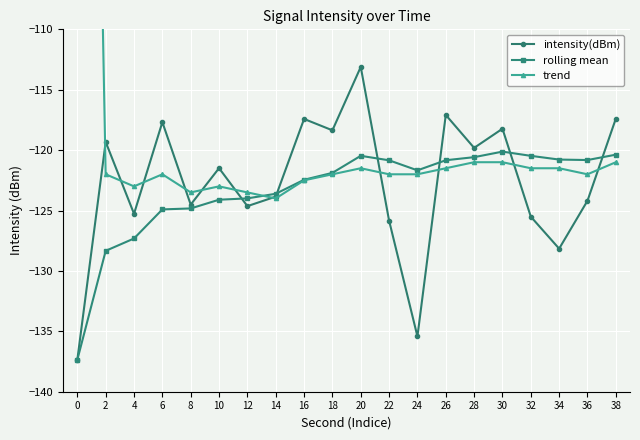

True or false: trend has more than 1 interior local peaks.

True